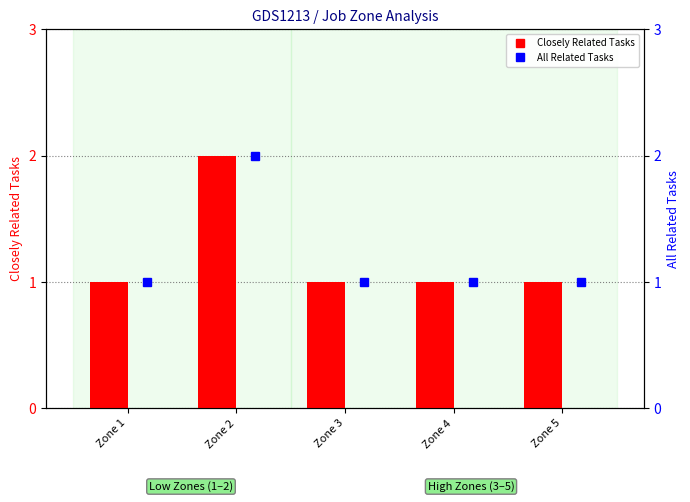

List the labels in order of Closely Related Tasks value, largest first.

Zone 2, Zone 1, Zone 3, Zone 4, Zone 5